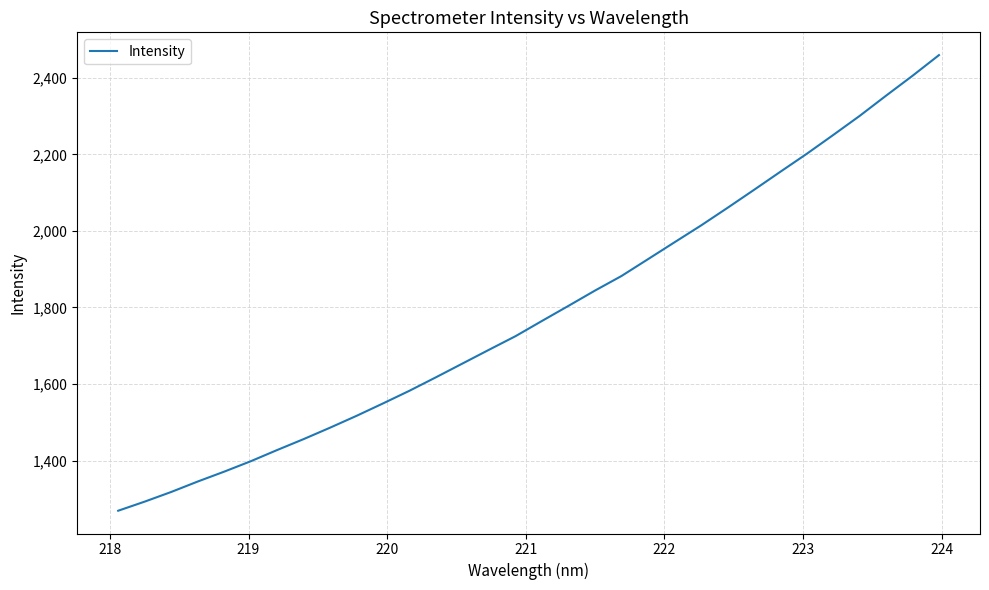

What is the difference between the maximum and minimum values?

1190.9